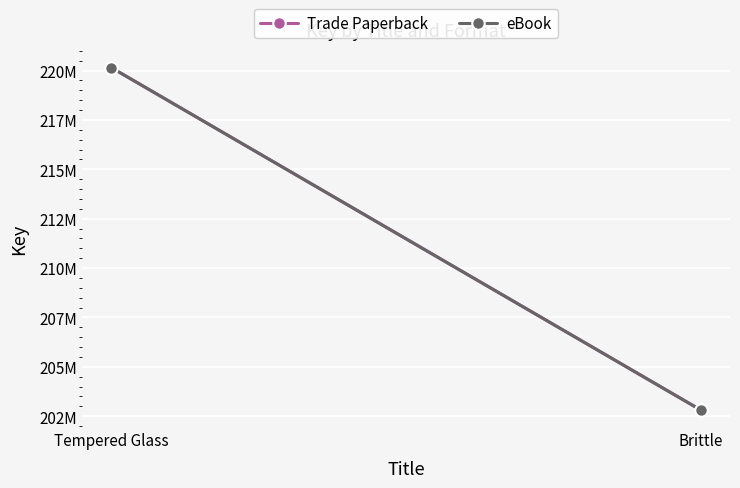

What position from the right is Brittle?

1